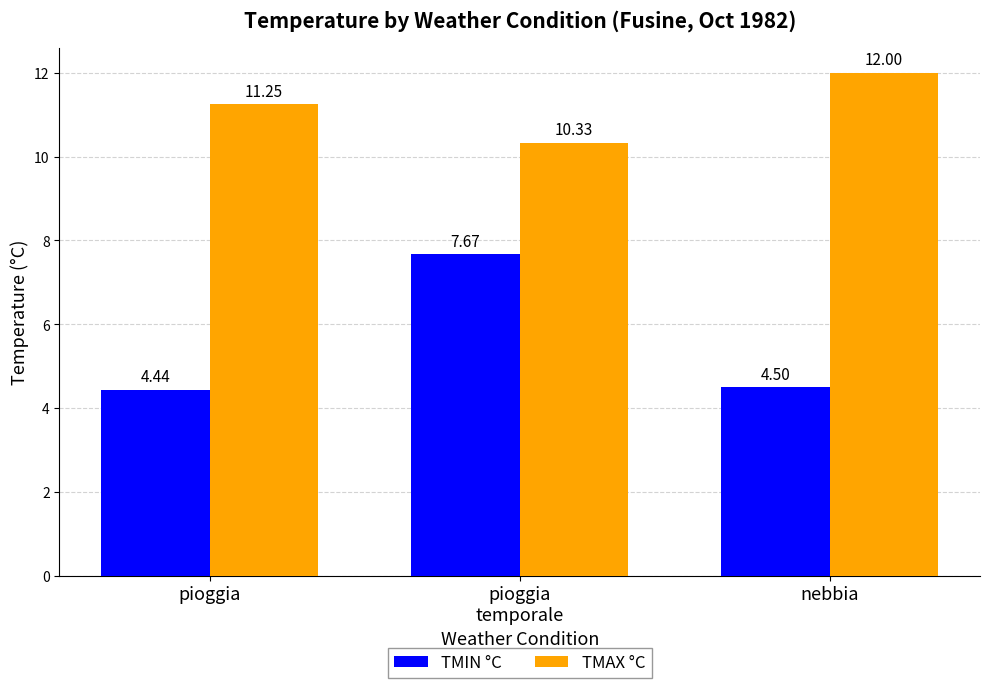

Which series has the largest range (max minus min)?

TMIN °C